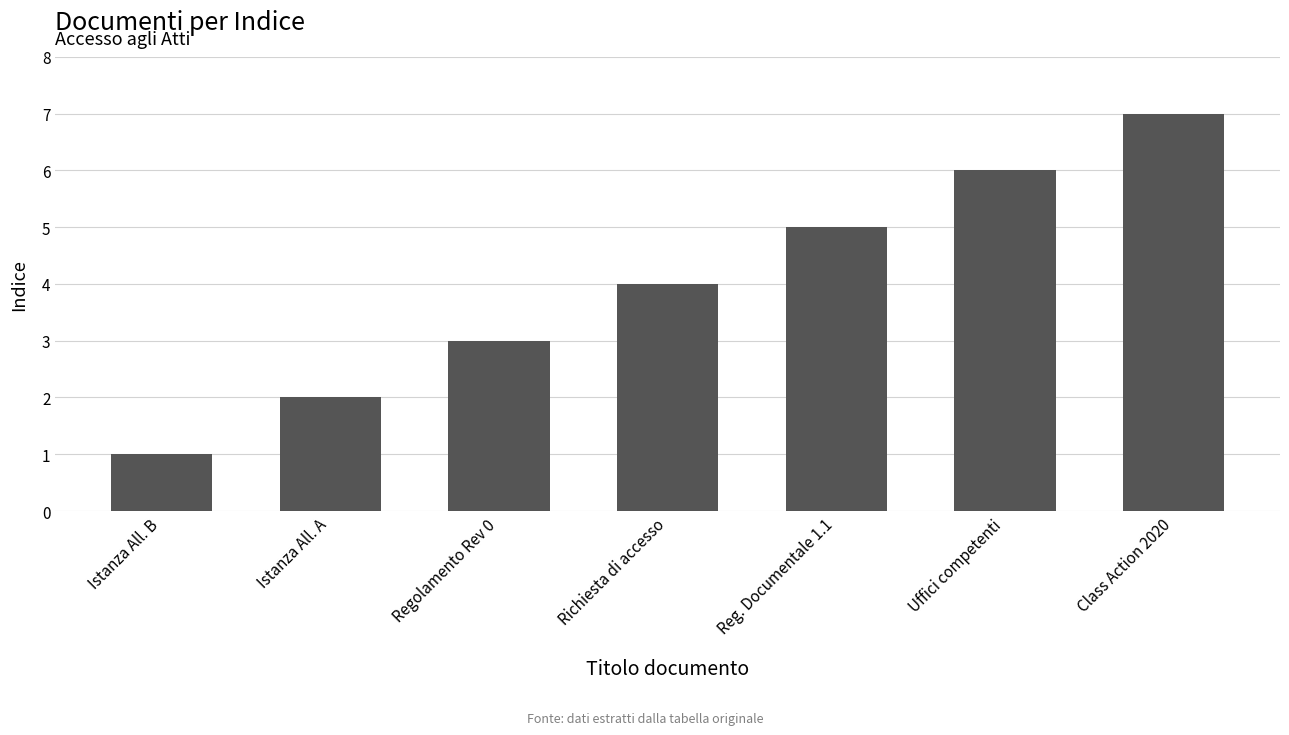

What is the greatest value displayed?

7